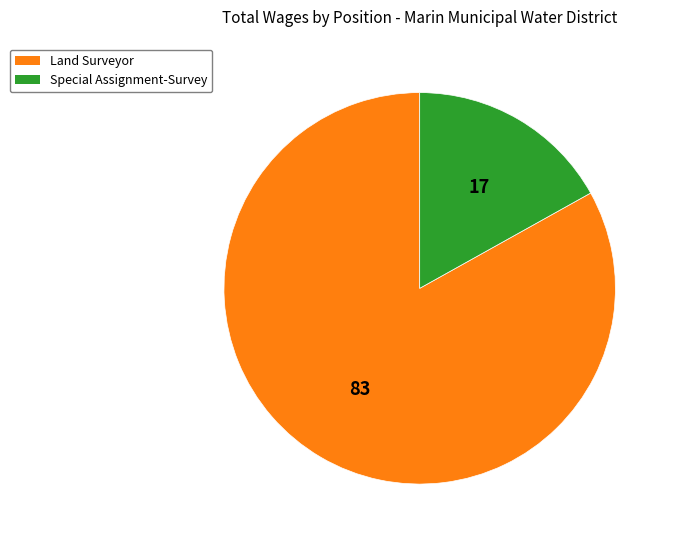

What is the ratio of the value at Land Surveyor to the value at Special Assignment-Survey?

4.9